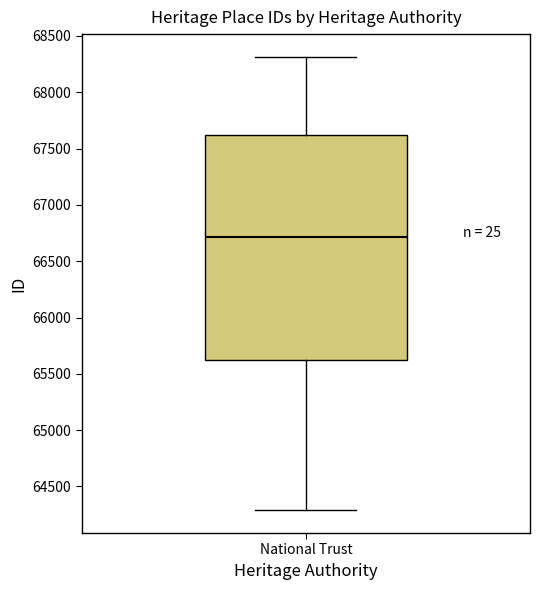

Transcribe this box plot: give where the median line is, the range the box spans, and where the two whiskers end, as read against the y-axis. The values are not printed on the chart, so give them approximately, as read against the axis.

median 66700, box 65650 to 67600, whiskers 64300 to 68300